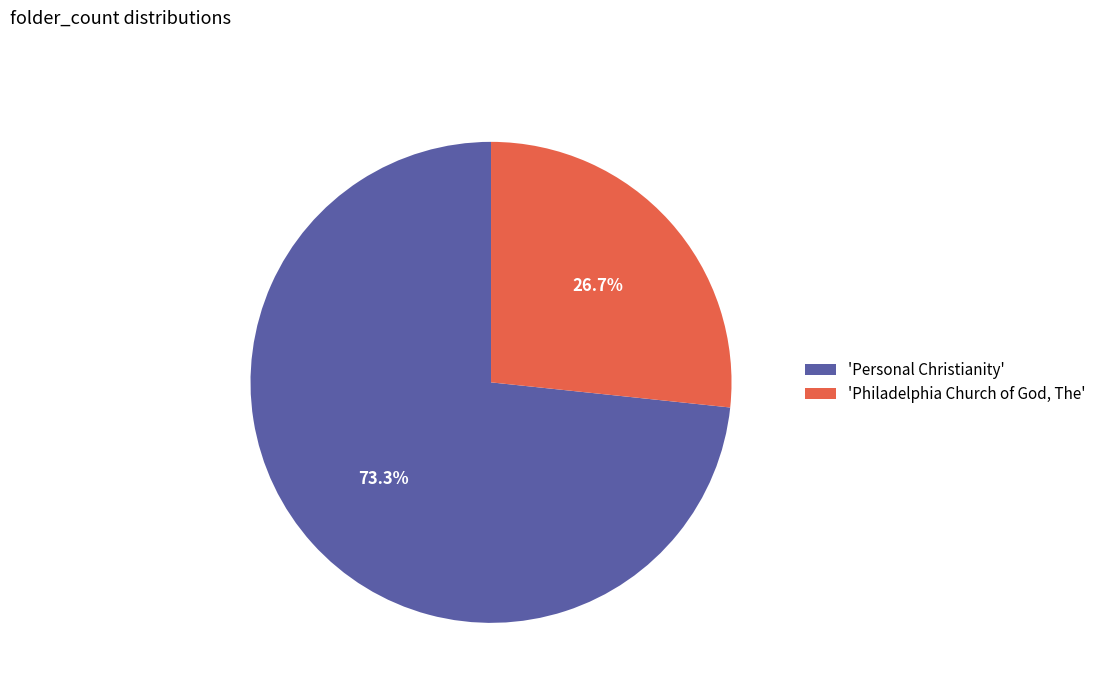

How much of the chart is everything except 'Personal Christianity'?

26.7%